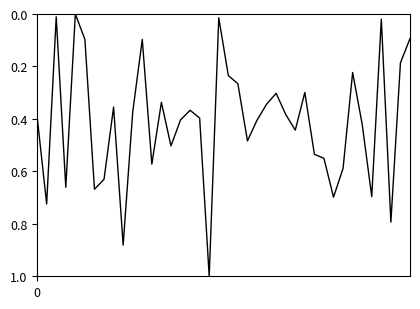

What is the difference between the maximum and minimum values?

1.0